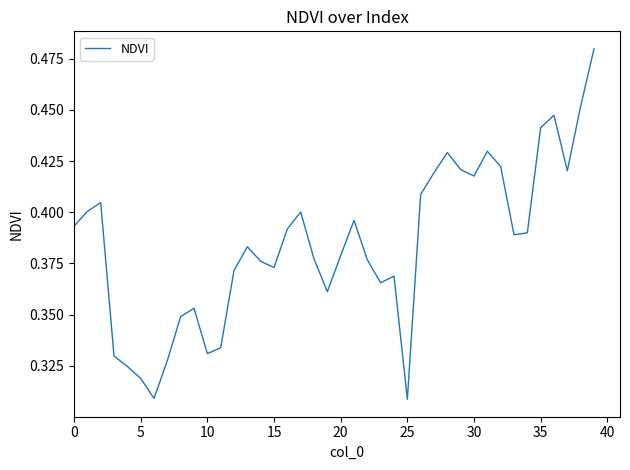

Which label corresponds to the smallest value in the chart?

25